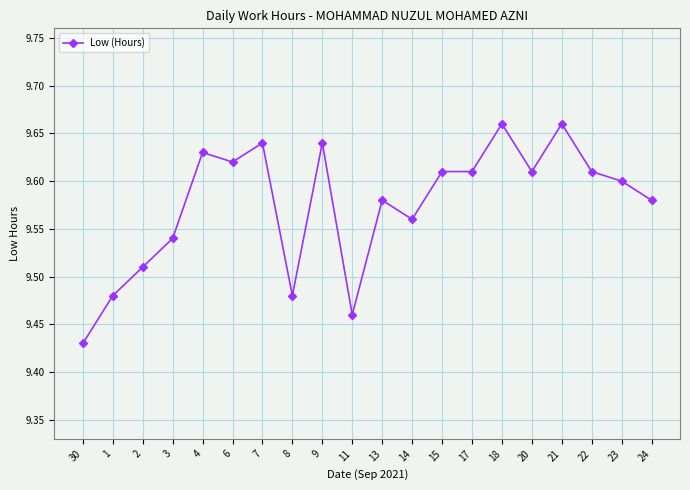

What is the difference between the values at 9 and 24?

0.1